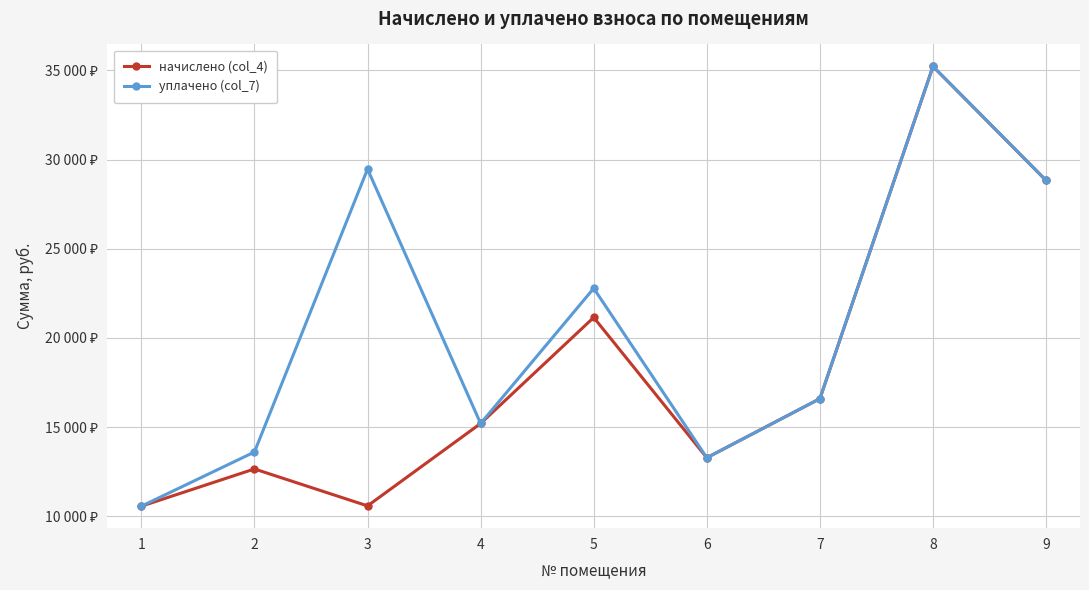

List the labels in order of уплачено (col_7) value, largest first.

8, 3, 9, 5, 7, 4, 2, 6, 1